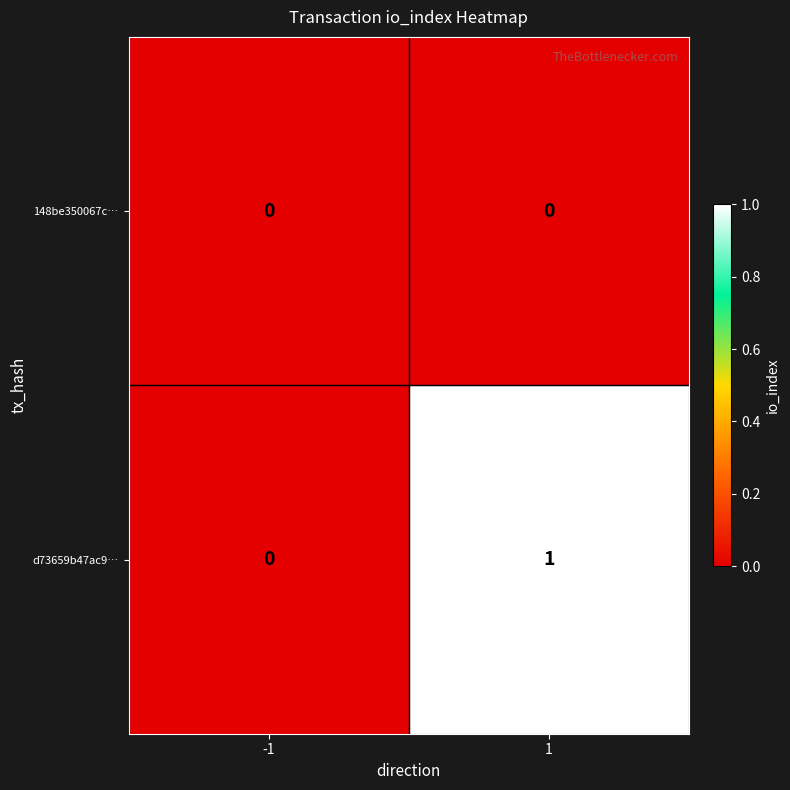

List the series in order of their overall mean, lowest first.

148be350067c…, d73659b47ac9…